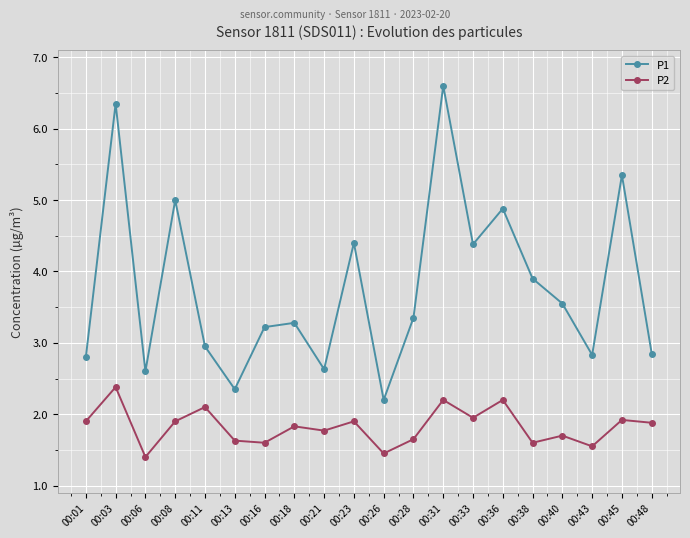

How many interior local valleys does the P1 series have?

6